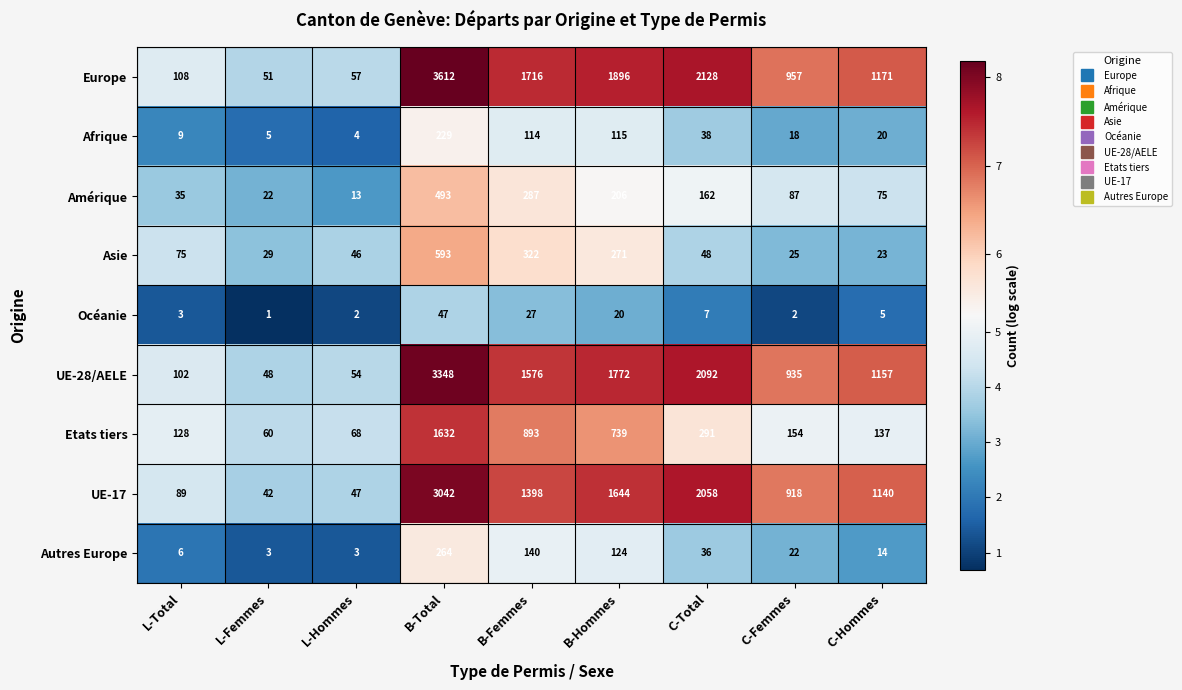

What is the difference between the maximum and second lowest values in the UE-17 series?

2995